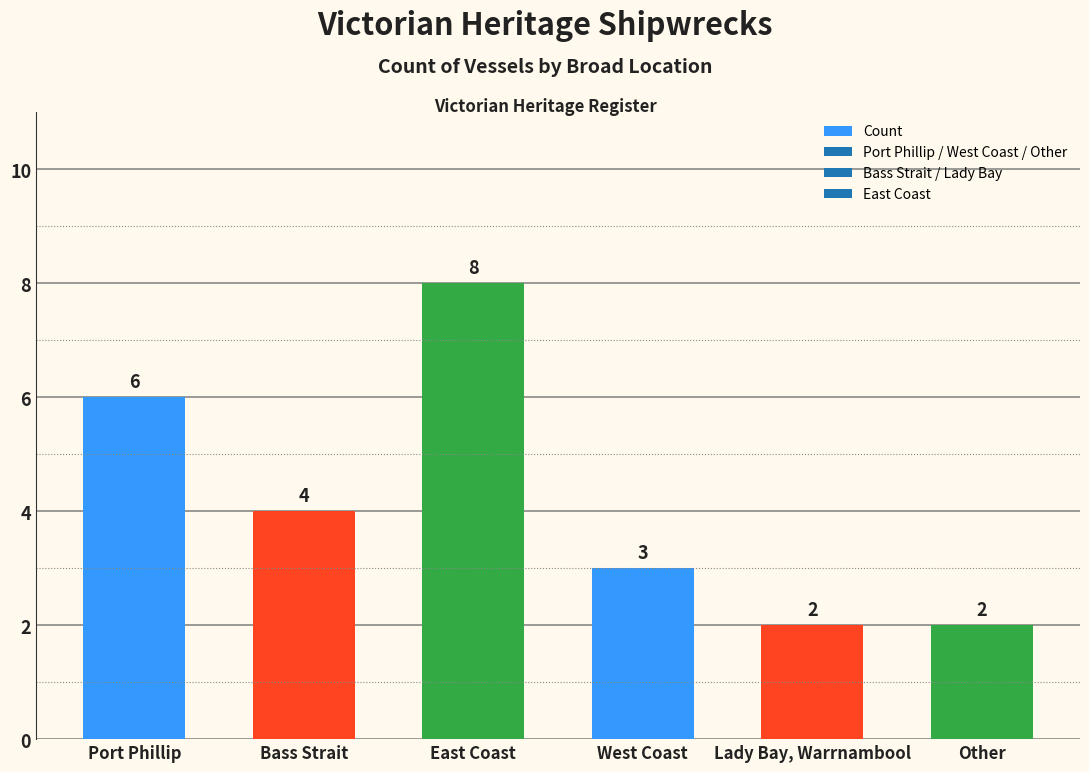

True or false: the data shows 9 at Port Phillip.

False